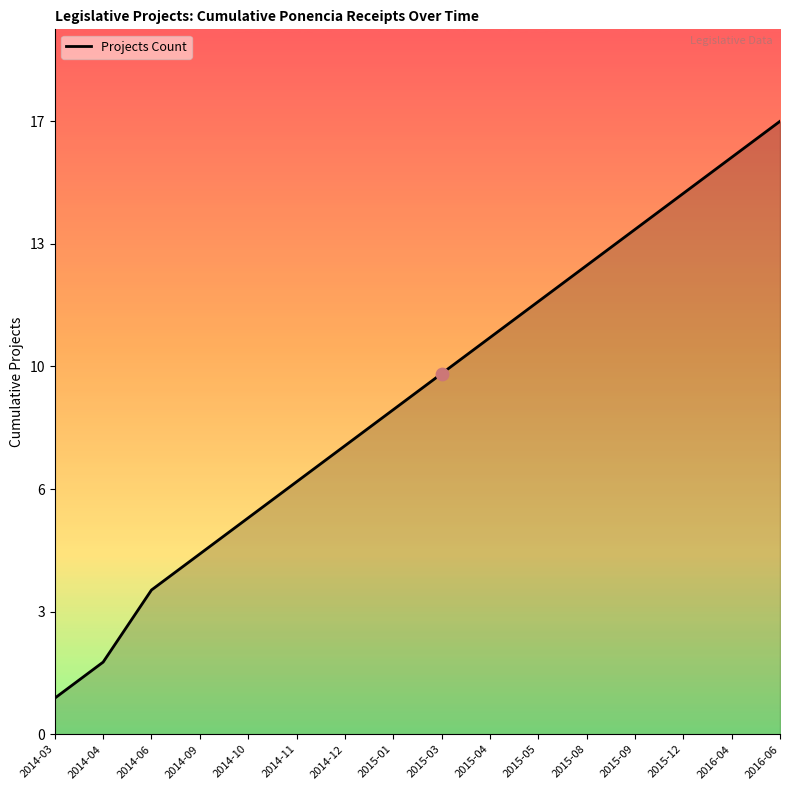

What is the change in value from 2015-03 to 2015-08?

+3